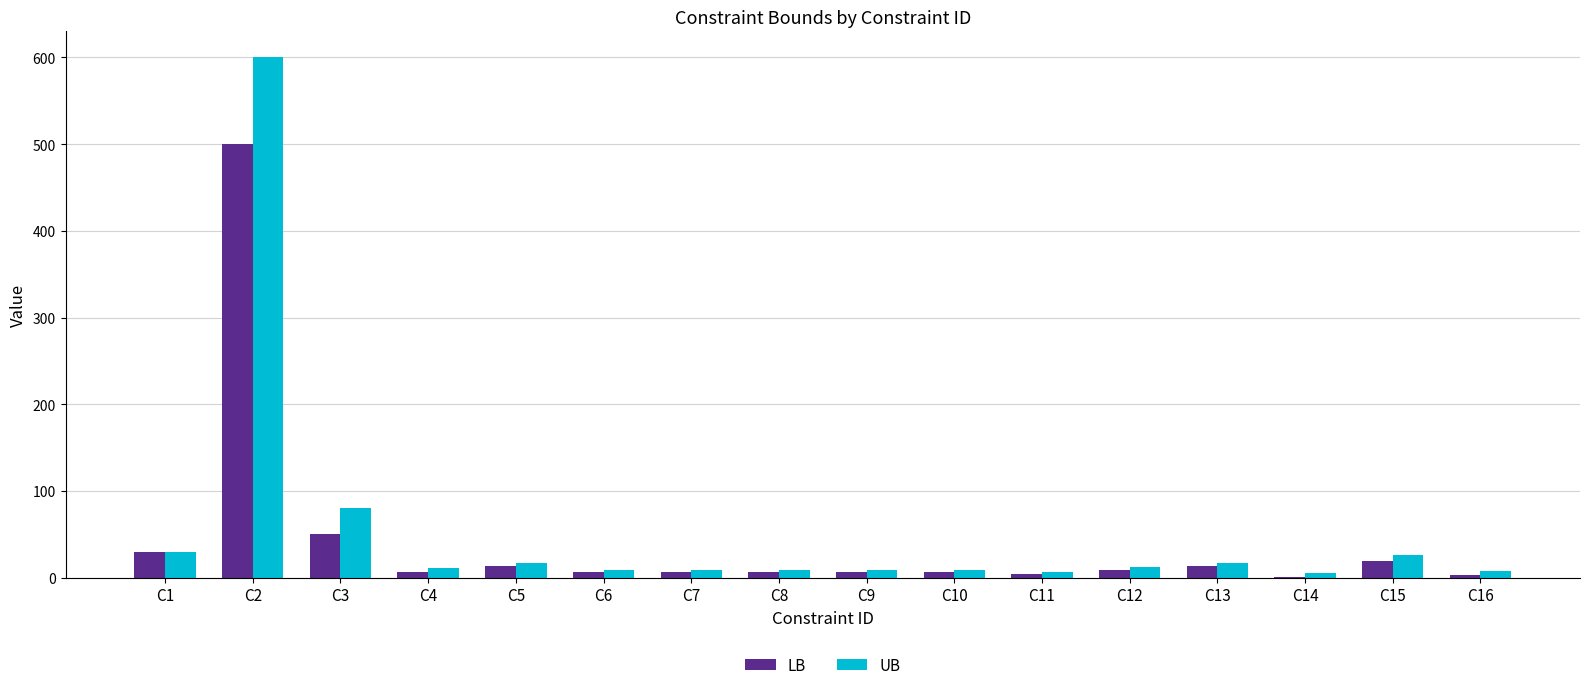

At which label is UB closest to 302?

C3